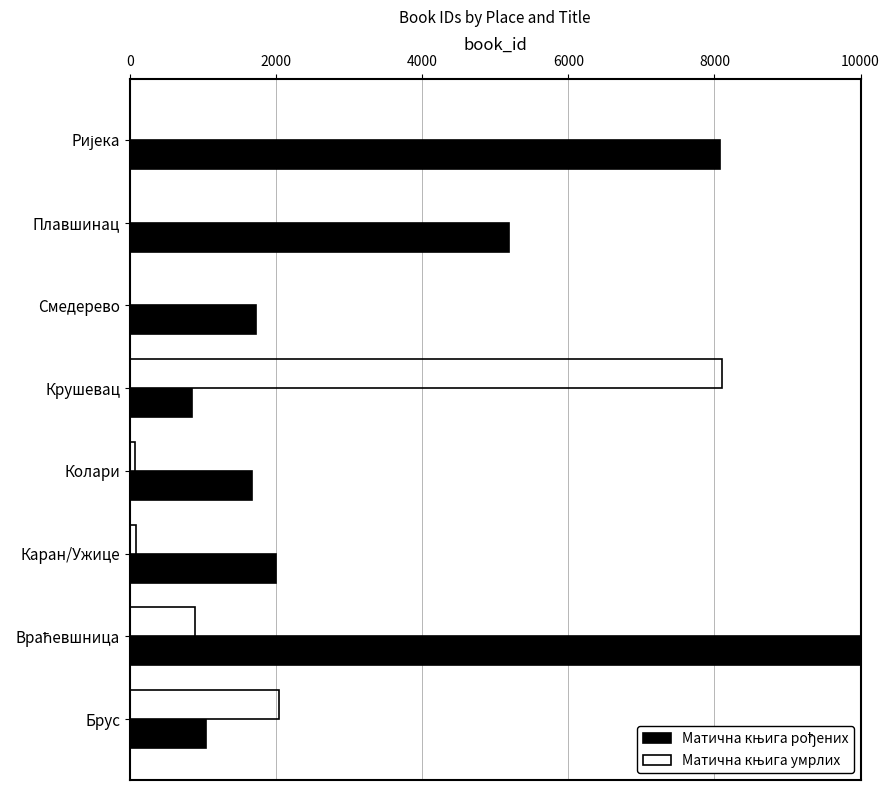

What position from the left is Колари?

4